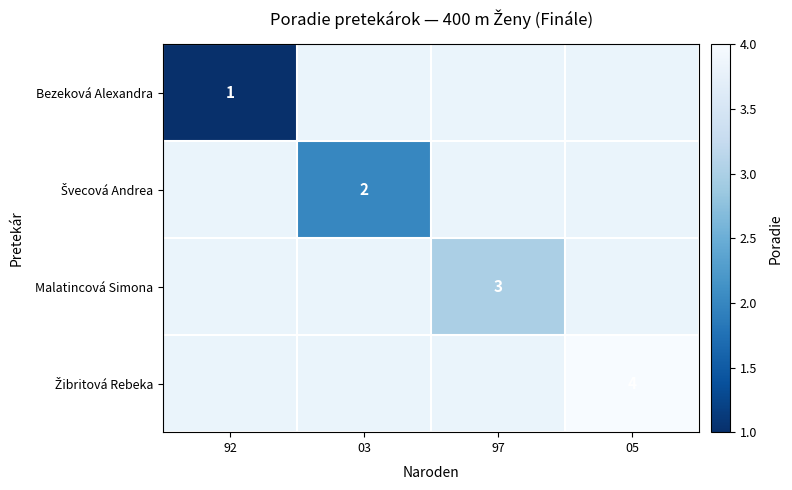

The value of Malatincová Simona at 97 is 3. True or false?

True